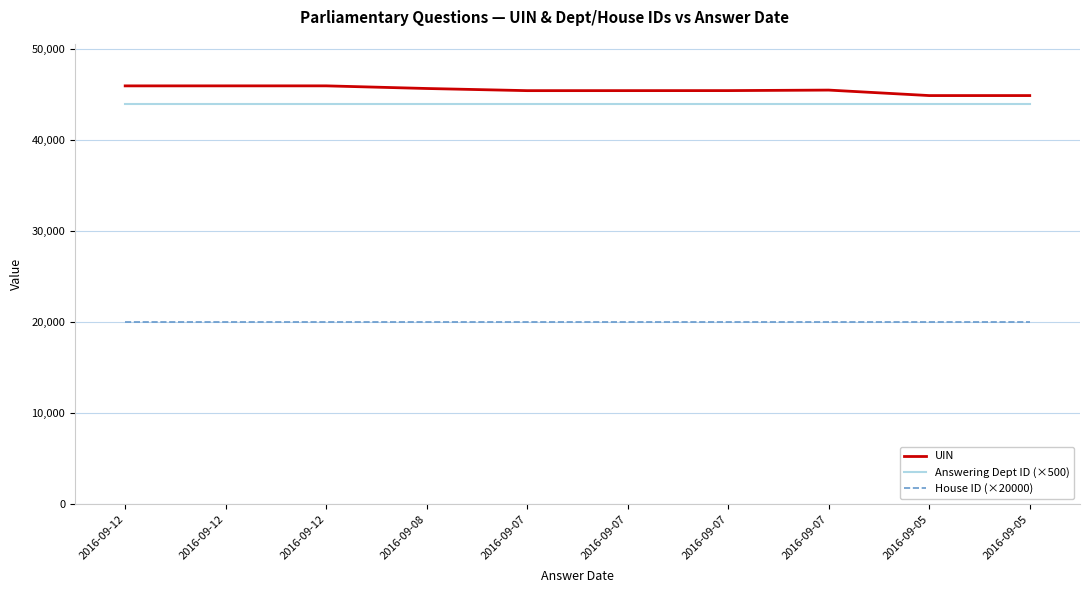

The value of UIN at 2016-09-07 is 45427. True or false?

True